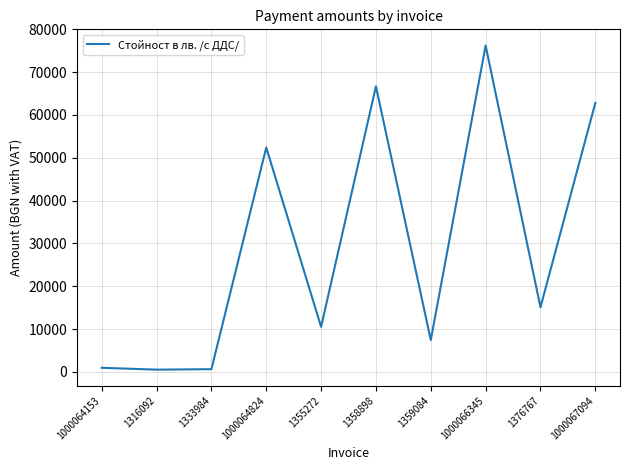

What is the change in value from 1000064824 to 1358898?

+14291.3